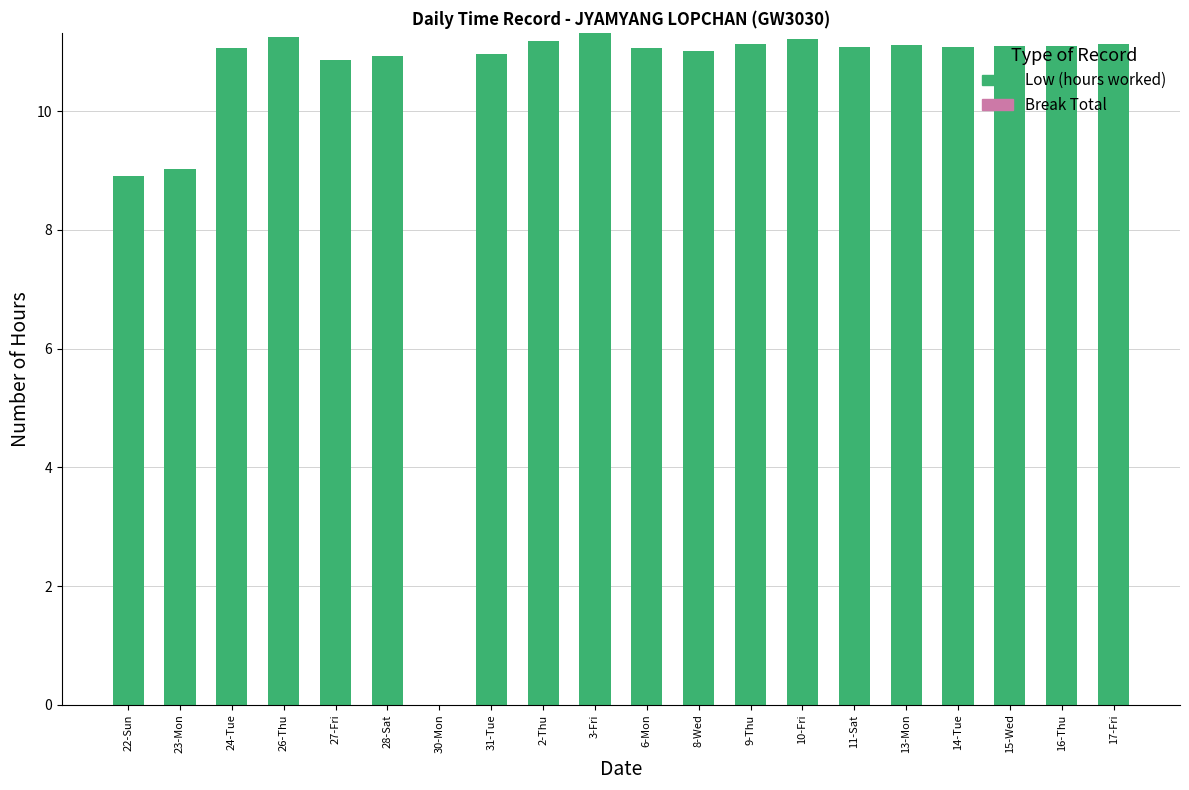

Approximately how many times larger is the value at 24-Tue compared to 3-Fri?

1.0